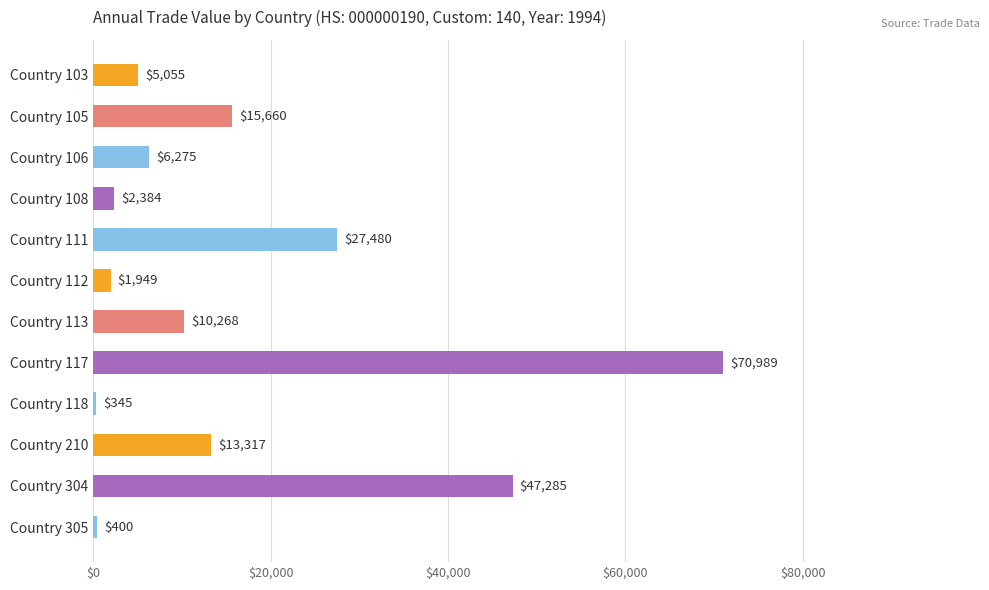

The chart shows a value of 10268 at Country 113. True or false?

True